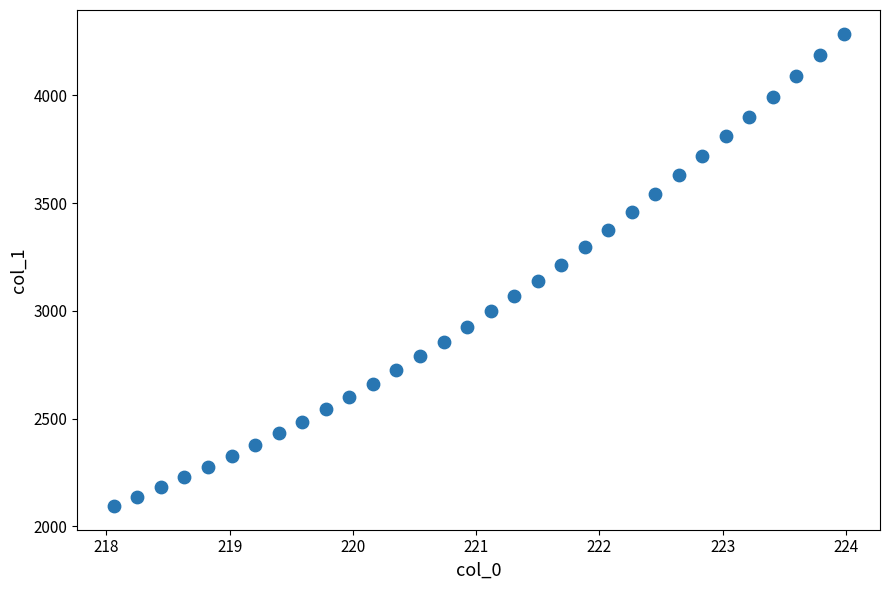

What is the range of X values (max minus min)?

5.9